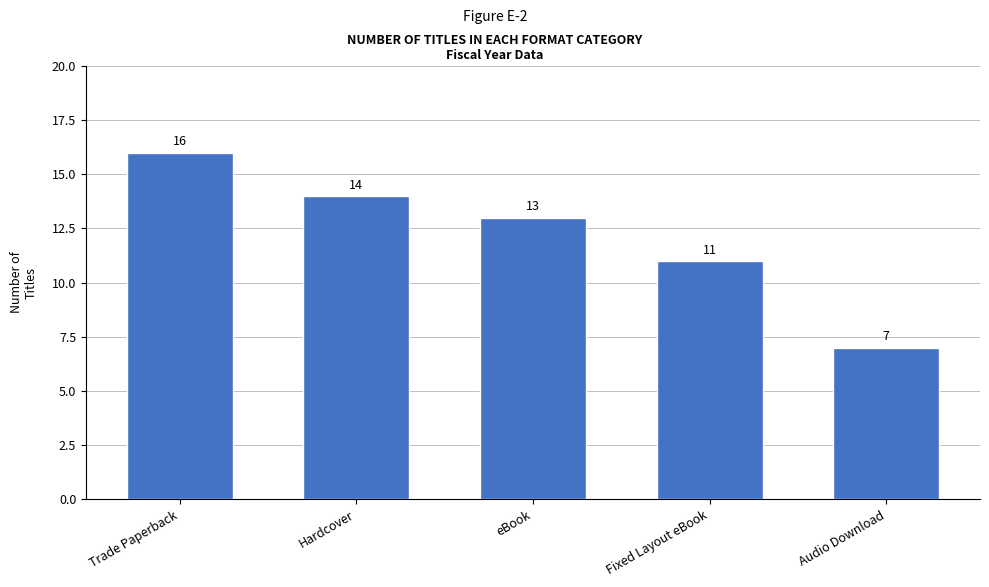

True or false: the data shows 23 at eBook.

False